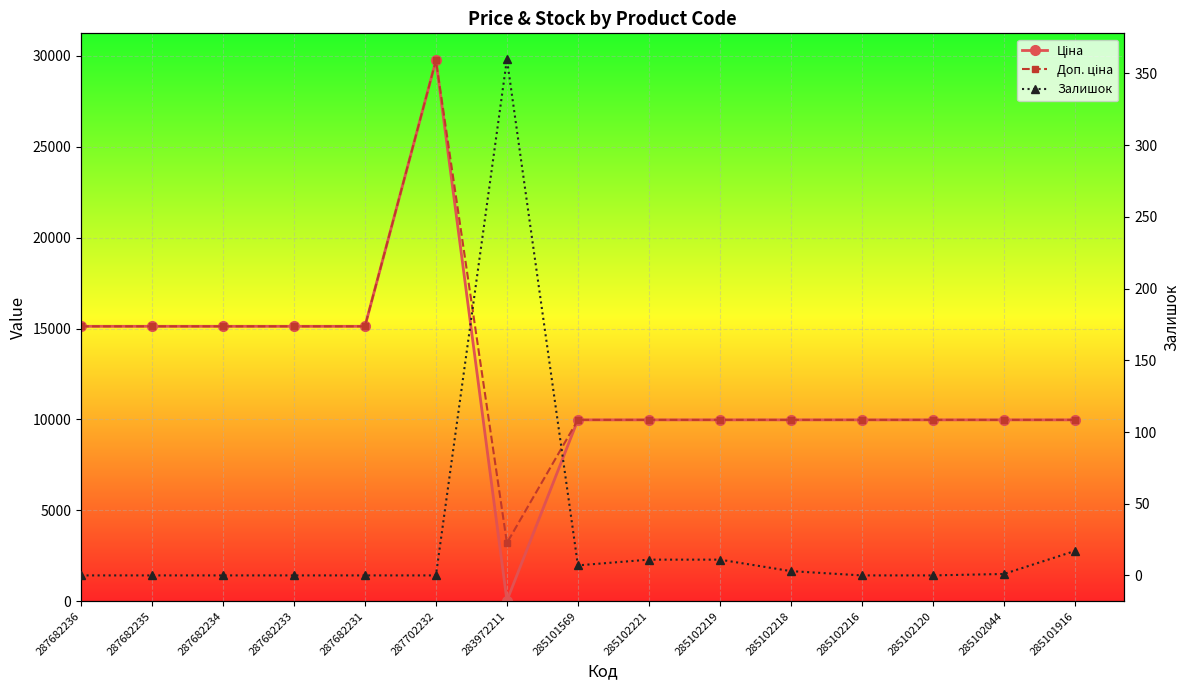

True or false: Ціна and Доп. ціна cross at least once.

False